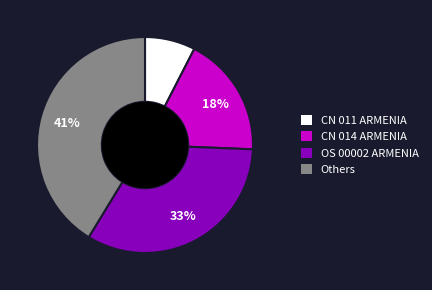

To the nearest percent, what is the average slice percentage?

25%